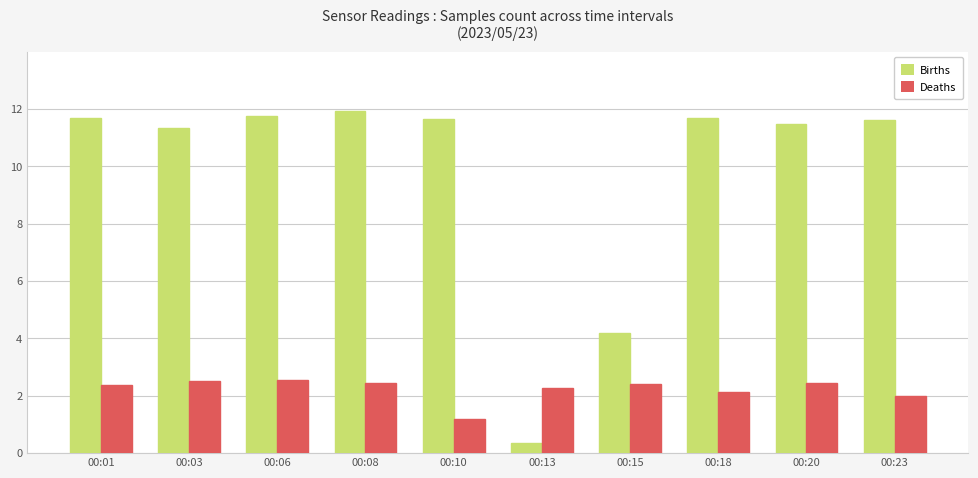

Rank the series at 00:10 from highest to lowest value.

Births, Deaths